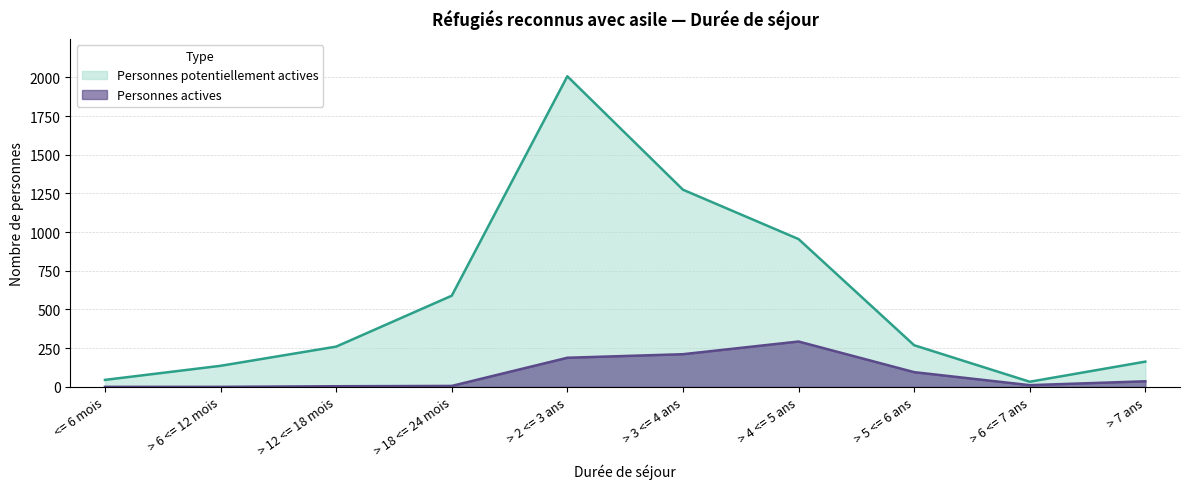

What is the difference between the Personnes potentiellement actives values at > 7 ans and > 3 <= 4 ans?

1111